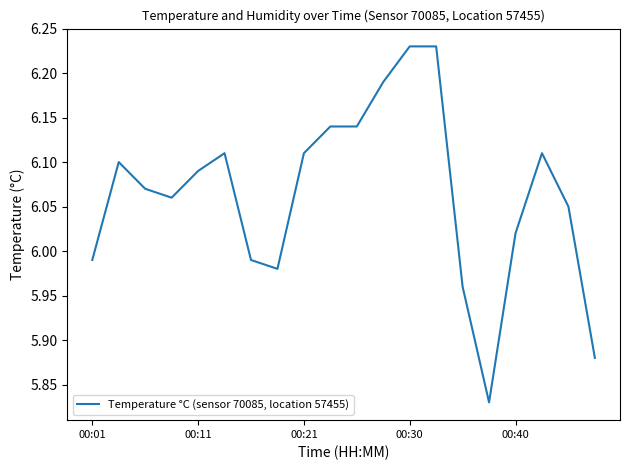

What is the difference between the maximum and minimum values?

0.4